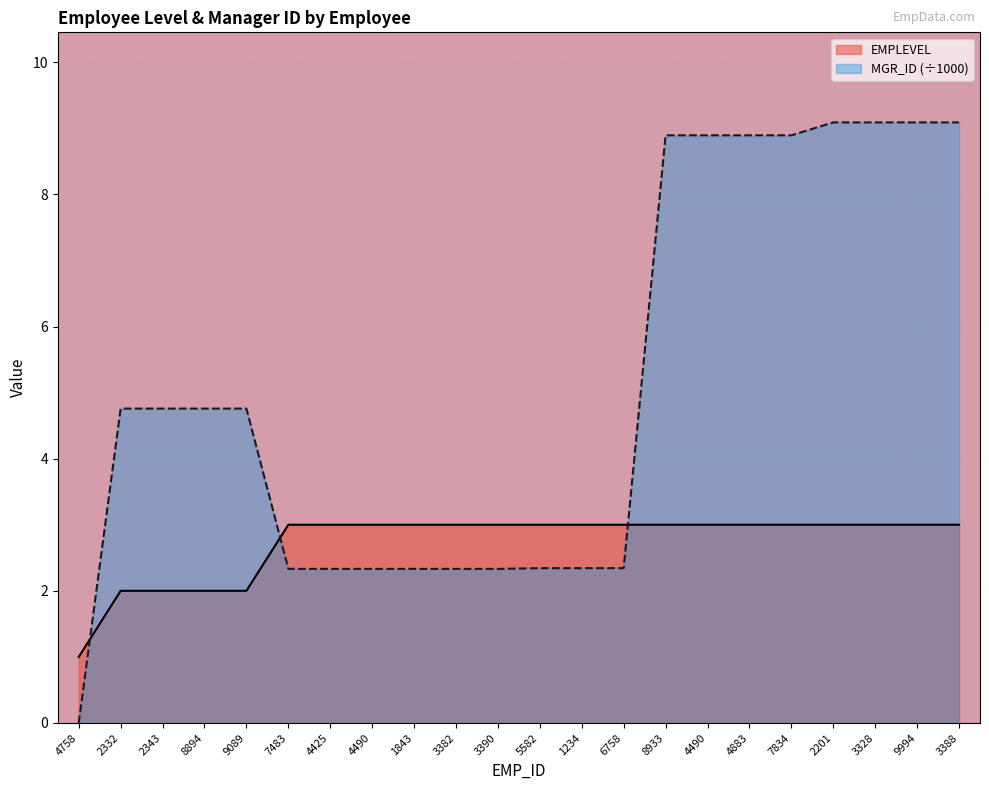

Which has a higher value, 7834 or 3382?

7834